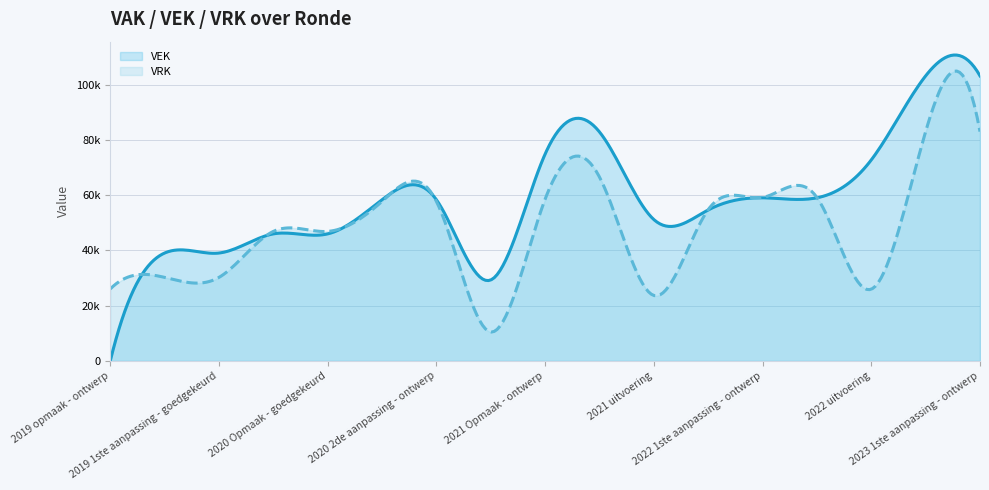

List the series in order of their overall mean, lowest first.

VRK, VEK